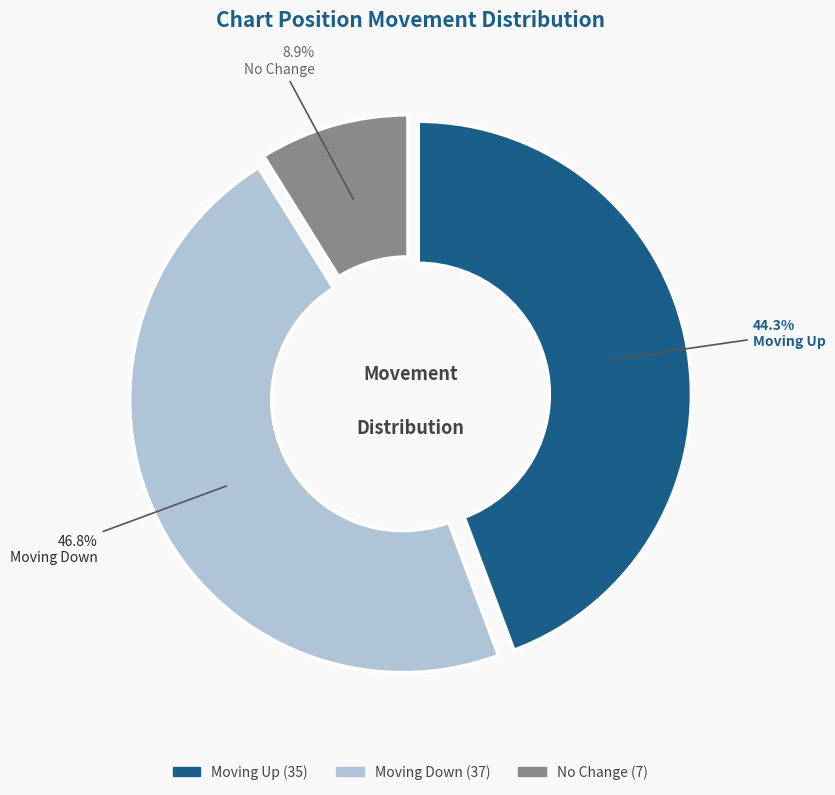

Which has a higher value, Moving Up or No Change?

Moving Up